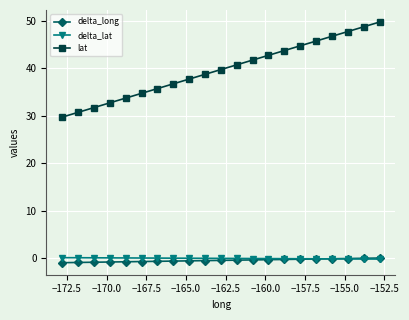

Which series has the largest total across all categories?

lat